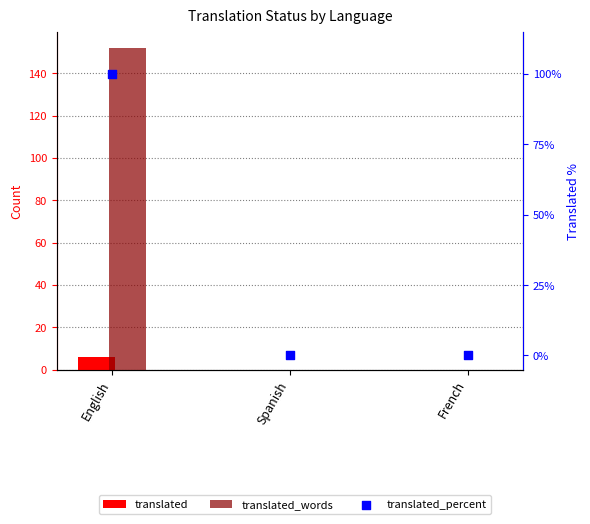

Is the value of translated_words at Spanish greater than the value of translated_percent at French?

No